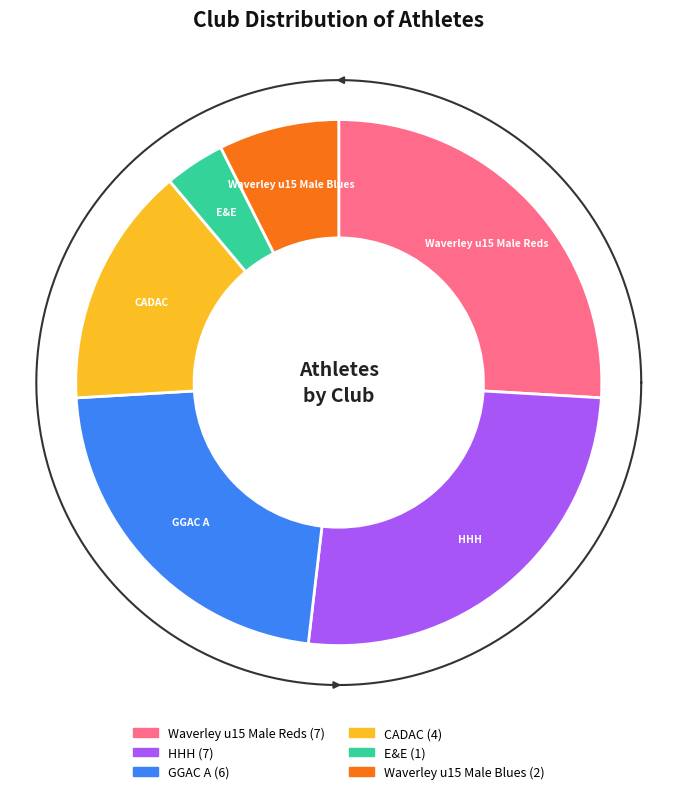

Between CADAC and Waverley u15 Male Blues, which is larger?

CADAC